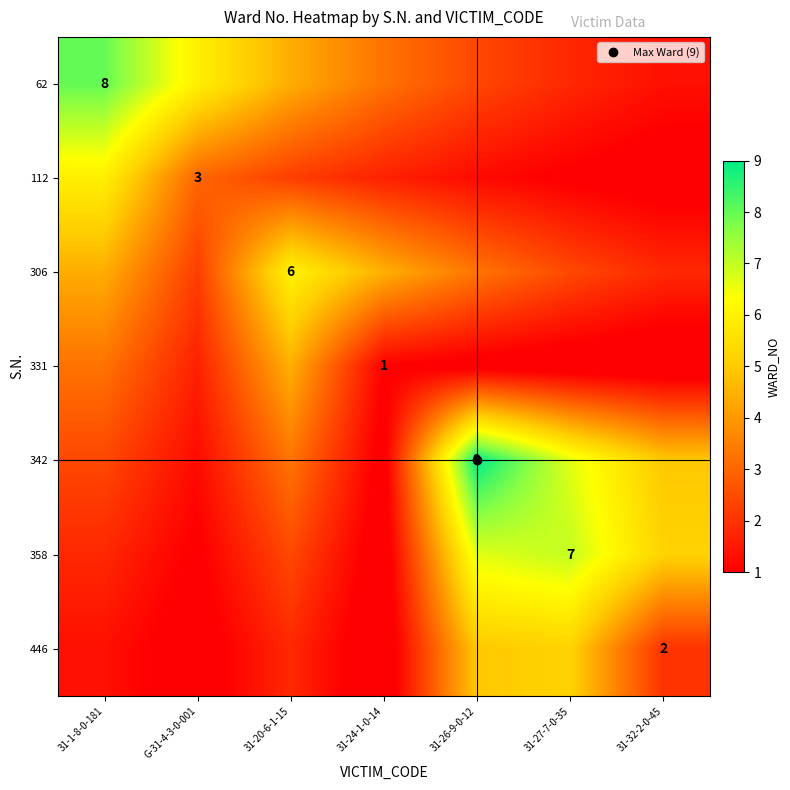

What is the difference between the 112 values at G-31-4-3-0-001 and 31-24-1-0-14?

1.4